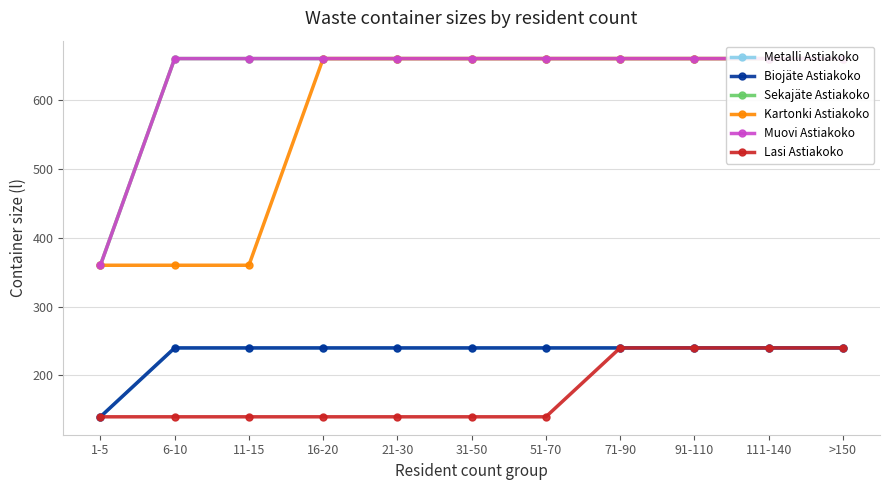

Does the chart display data point markers on the line(s)?

Yes